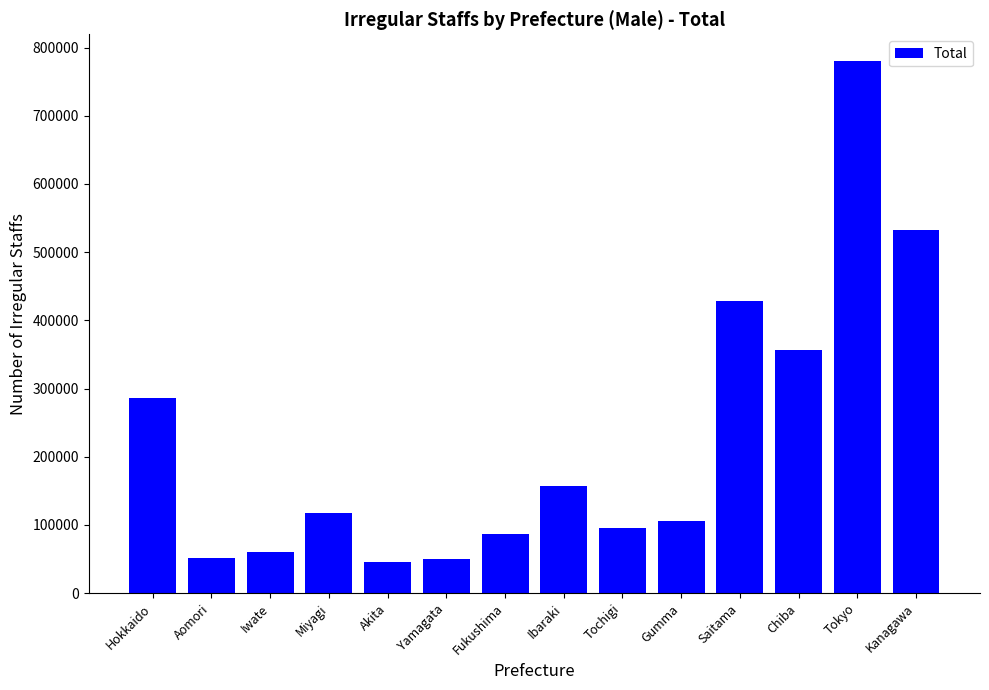

What is the value of the 9th bar from the left?

96000